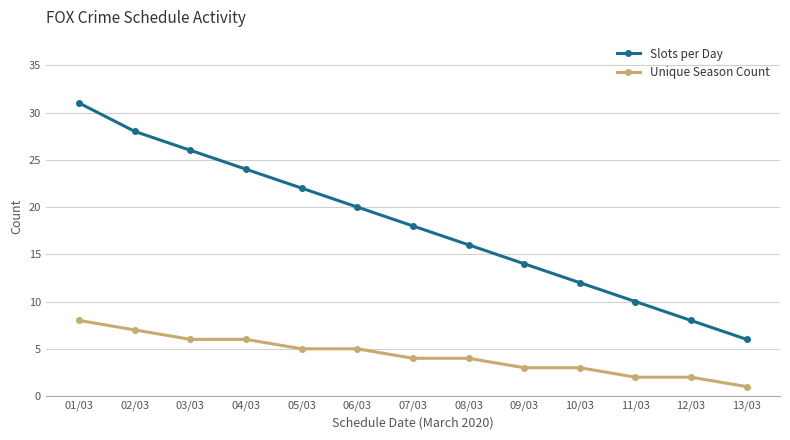

What is the greatest value displayed?

31